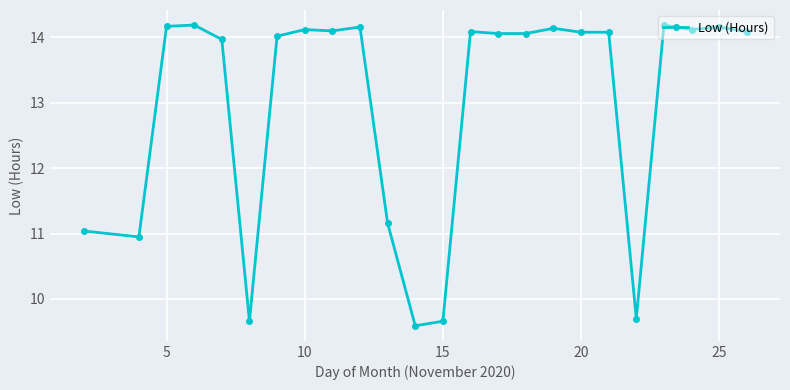

What is the difference between the maximum and second lowest values?

4.5